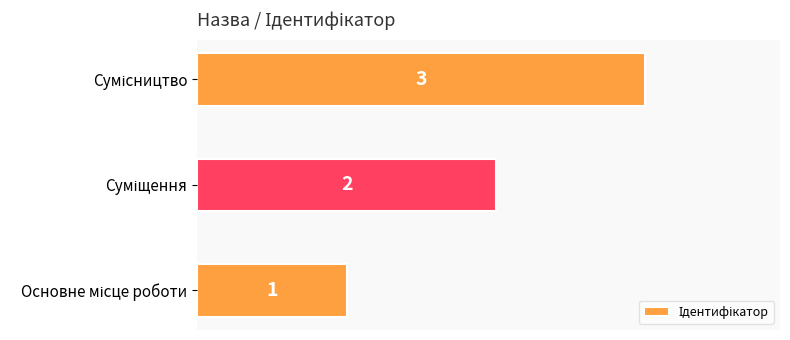

How many categories are shown in the chart?

3